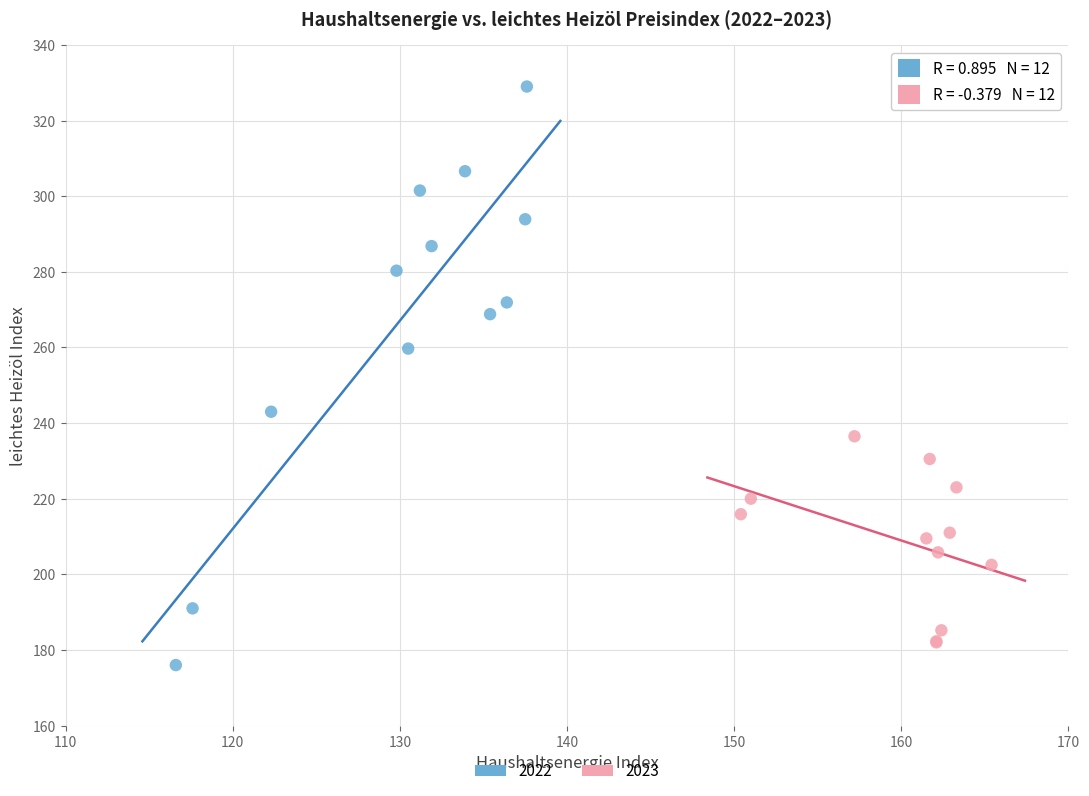

Which series has the largest Y range (max minus min)?

2022